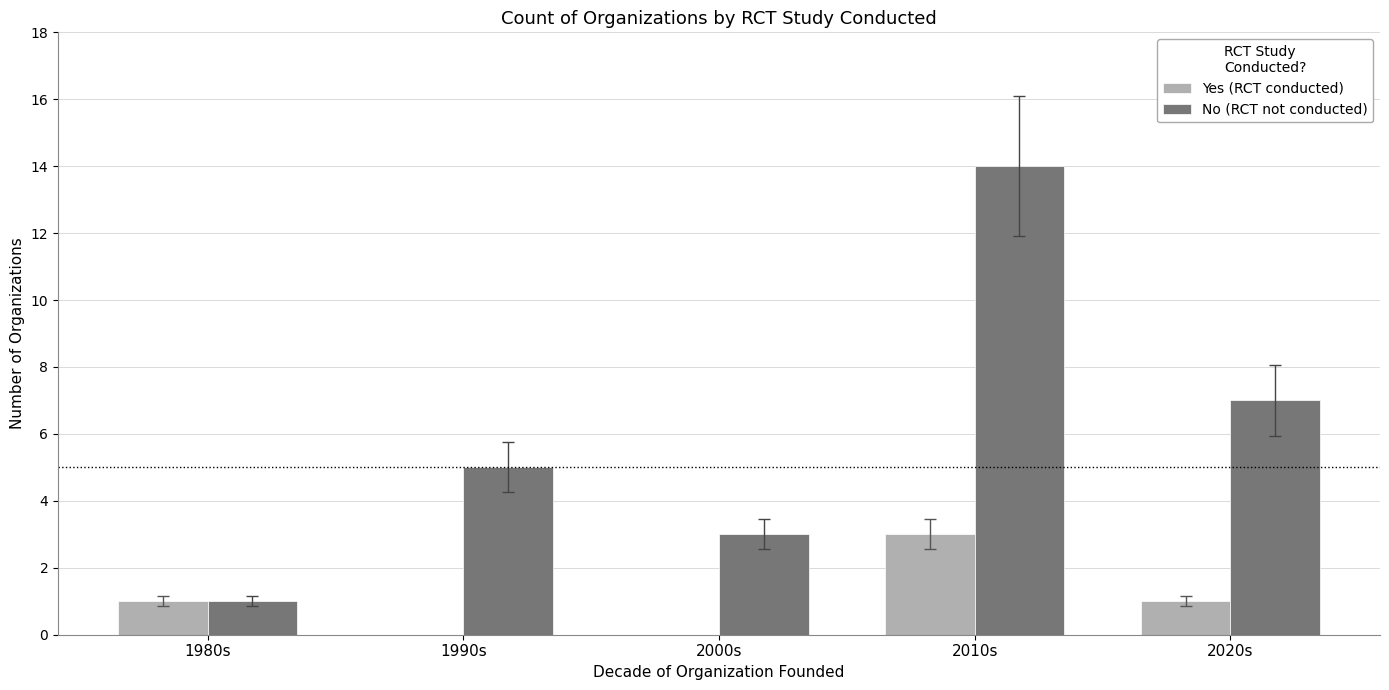

Which series changed the most between 1990s and 2000s?

No (RCT not conducted)